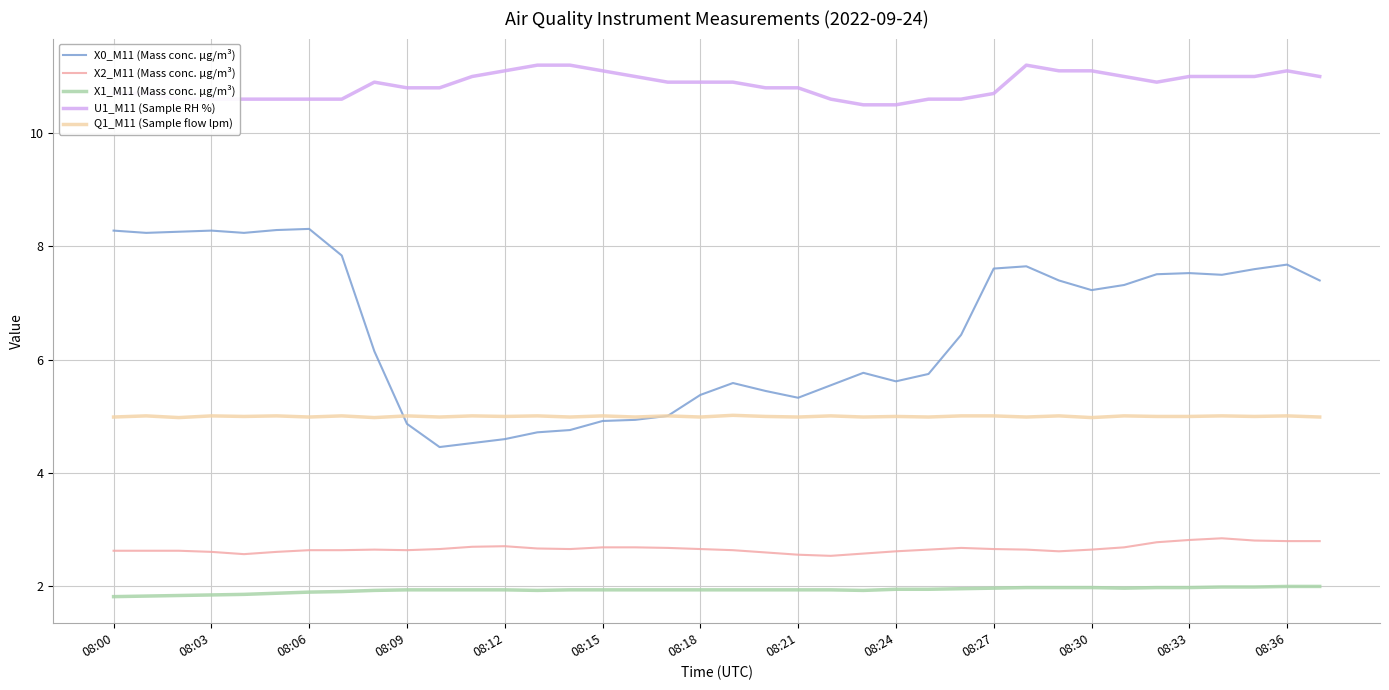

List the series in order of their peak value, lowest first.

X1_M11 (Mass conc. μg/m³), X2_M11 (Mass conc. μg/m³), Q1_M11 (Sample flow lpm), X0_M11 (Mass conc. μg/m³), U1_M11 (Sample RH %)